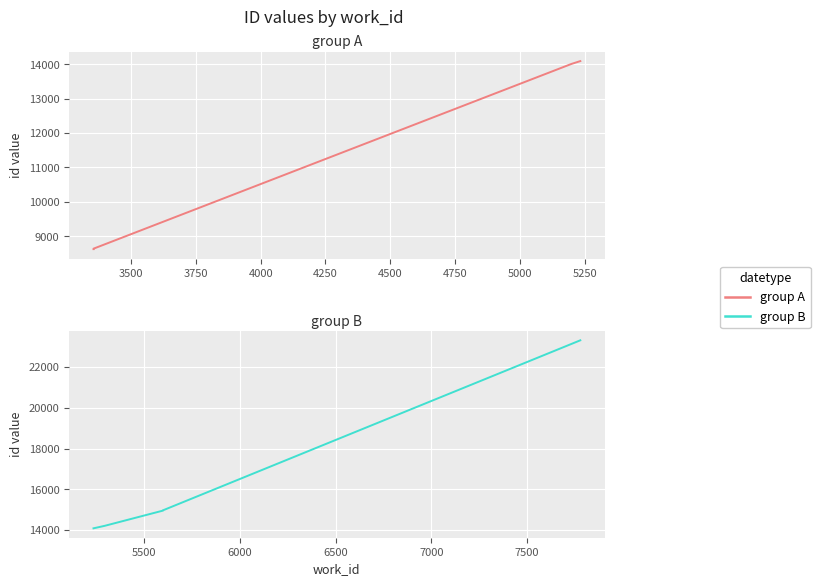

What is the sum of all group A values?

59457